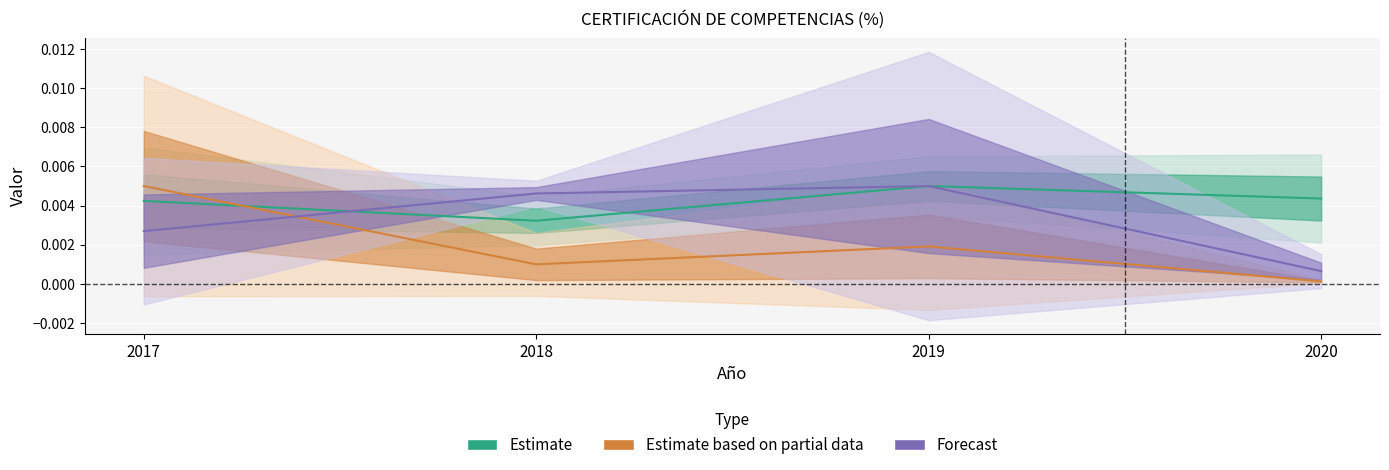

Is it true that Estimate equals 0.0 at 2018?

True